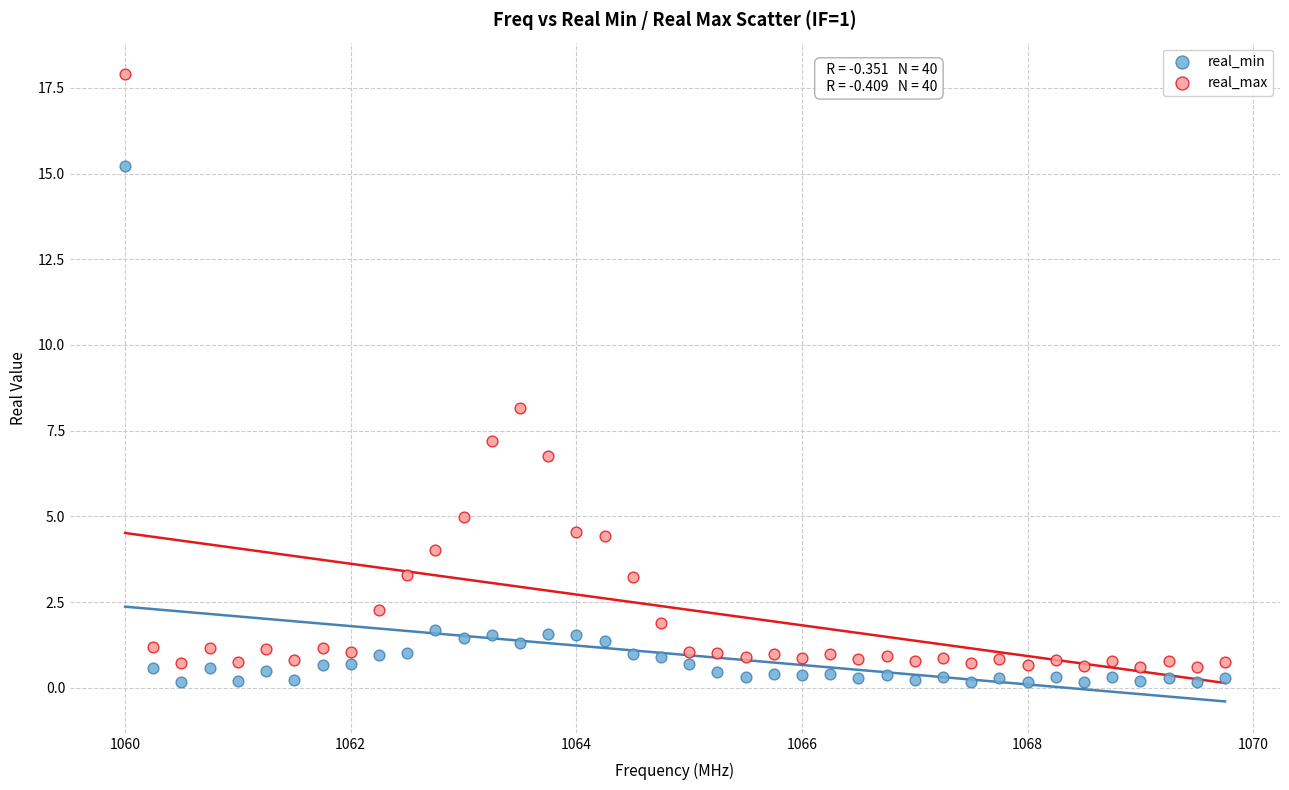

Which series has the largest Y range (max minus min)?

real_max